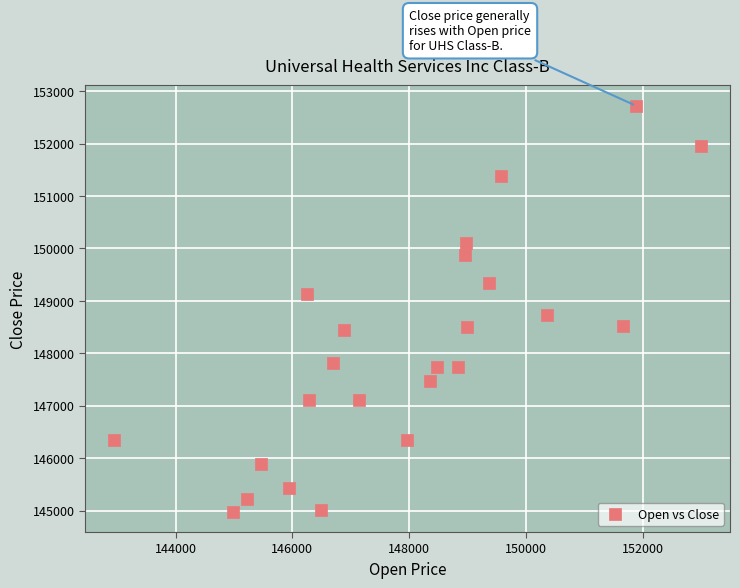

What Y value in the scatter plot is closest to 148851?

148734